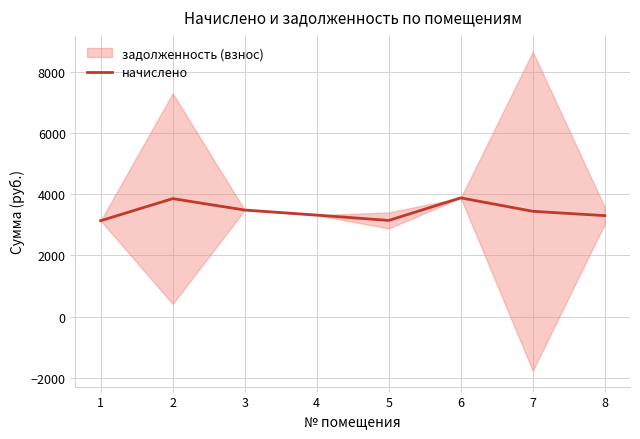

Reading right to left, transcribe all the data shown in this chart.

3295.4	3436.2	3875.0	3138.1	3312.0	3477.6	3850.3	3129.8